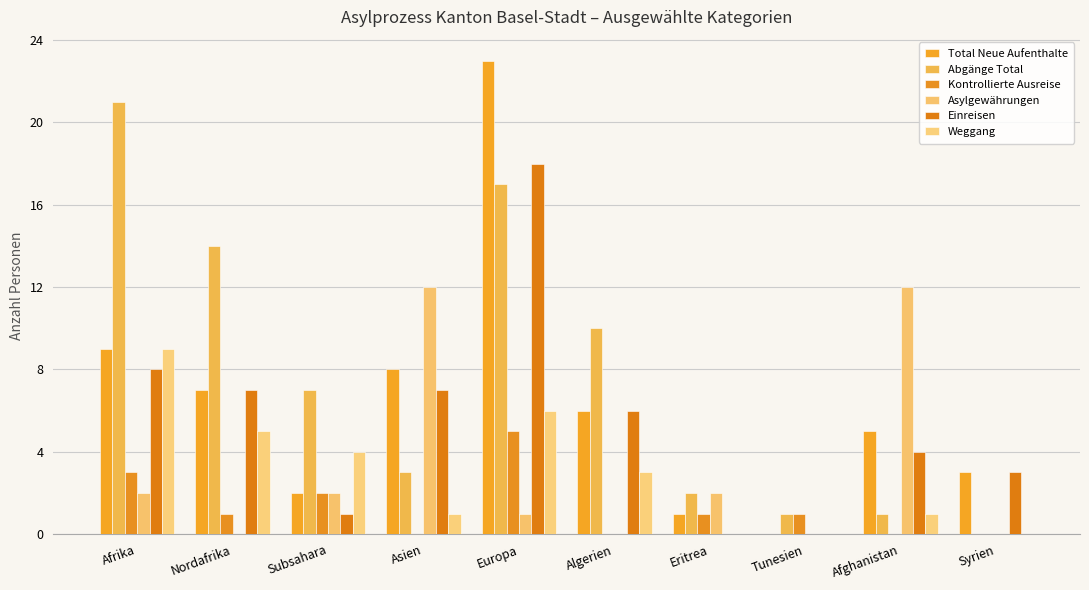

Are the bars grouped side by side (vs. stacked)?

Yes